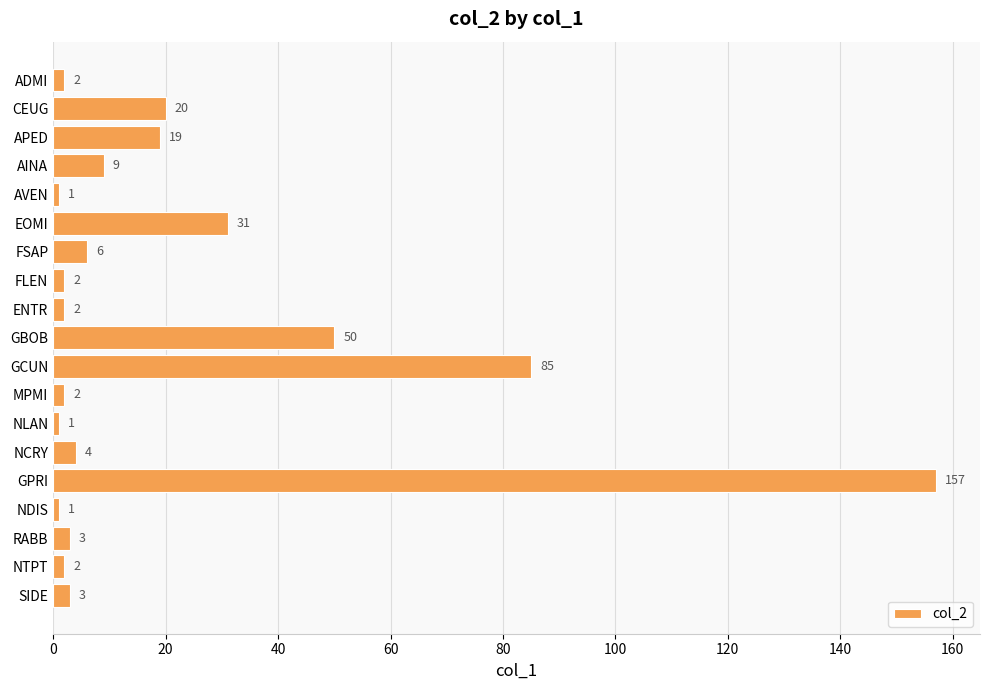

At which label is the value closest to 79?

GCUN